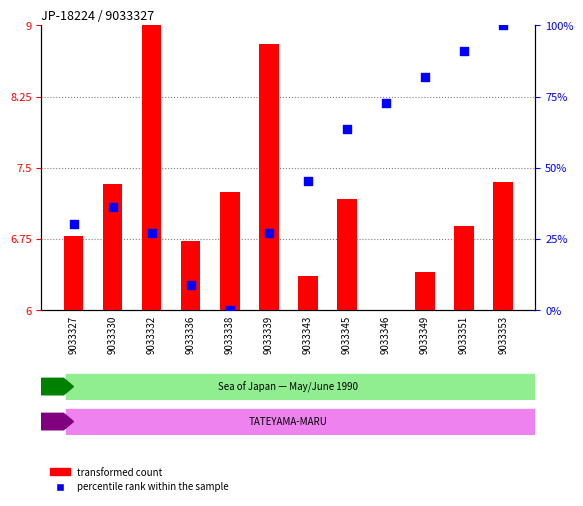

Which series has the largest total across all categories?

percentile rank within the sample